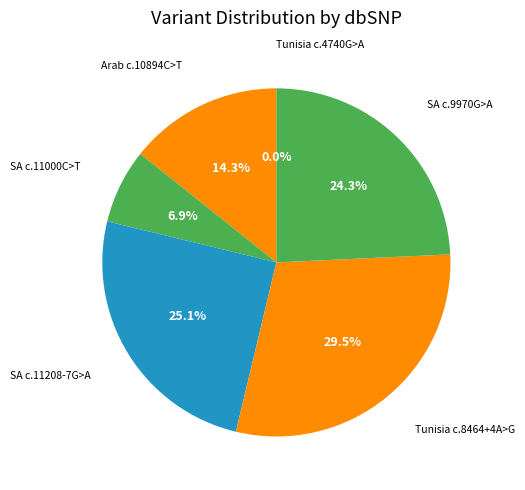

How many segments does this pie chart have?

6